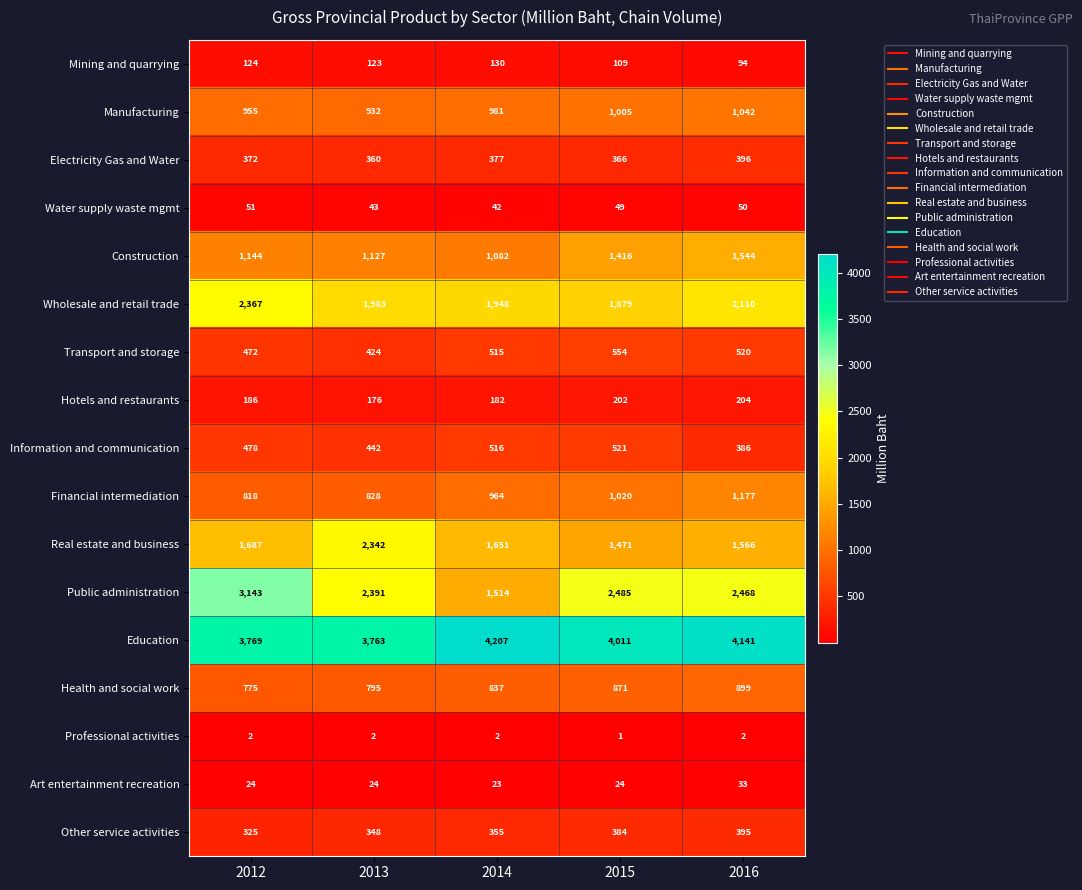

What is the difference between the highest and lowest values at 2014?

4205